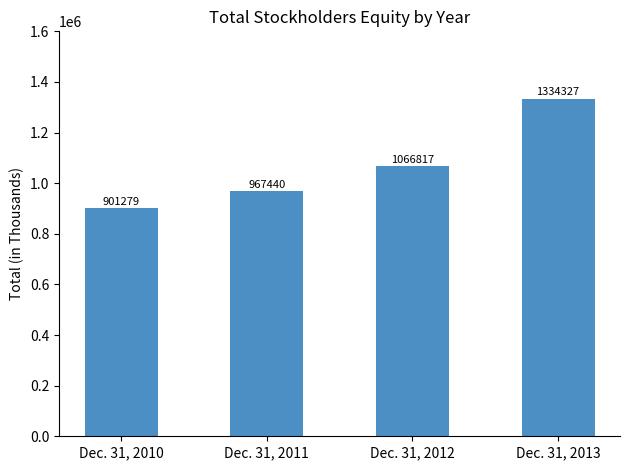

What is the maximum value shown in the chart?

1334327